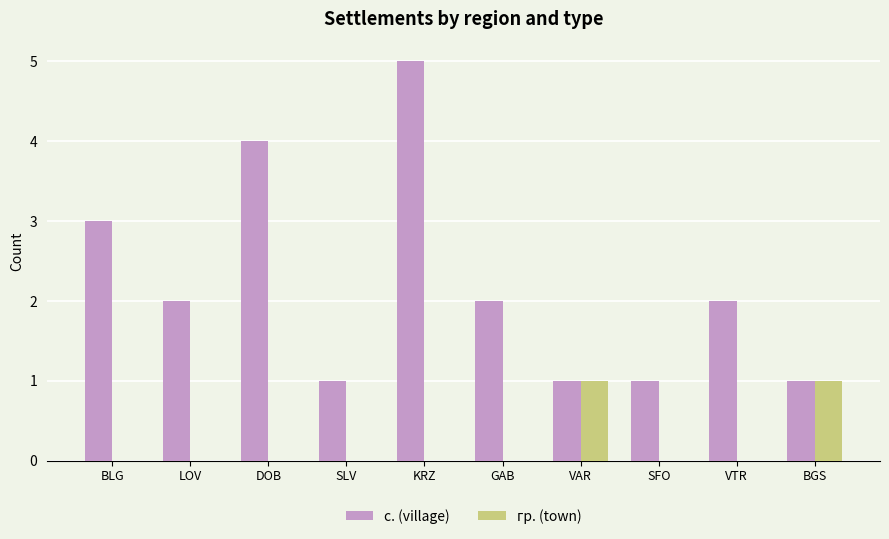

Does the chart contain stacked bars?

No